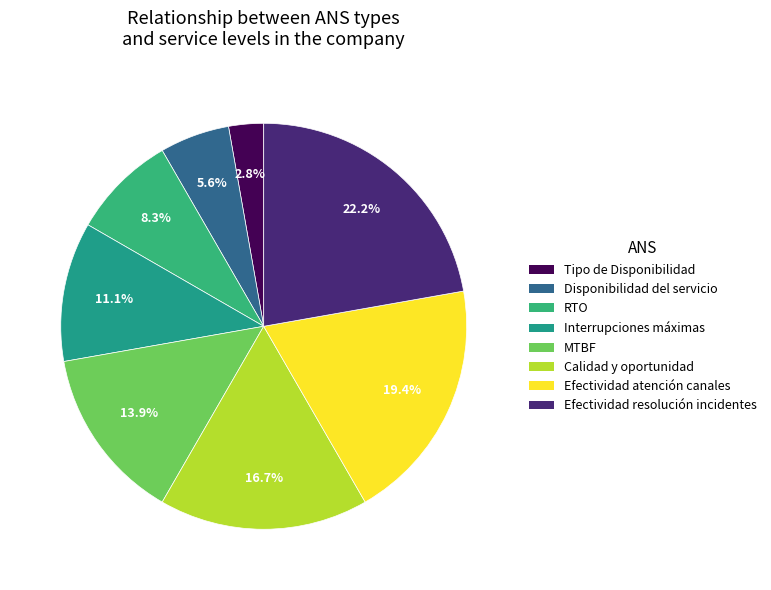

Does any single category account for the majority?

No